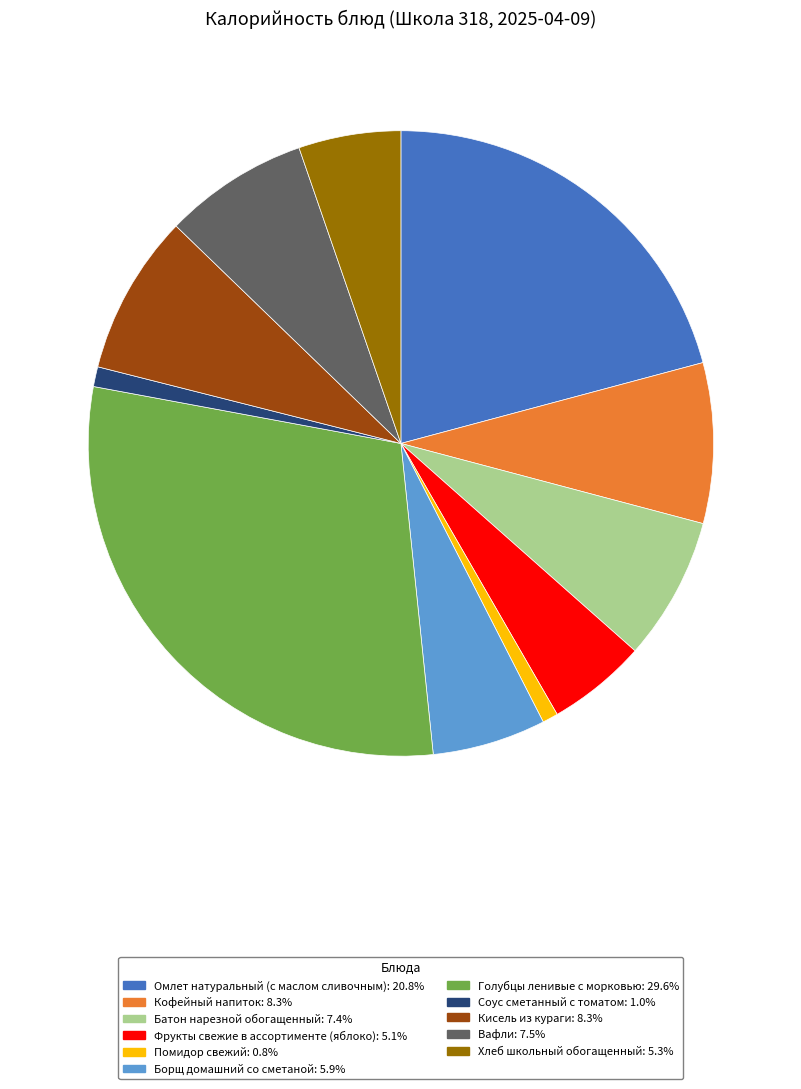

What is the ratio of the value at Кисель из кураги: 8.3% to the value at Вафли: 7.5%?

1.1